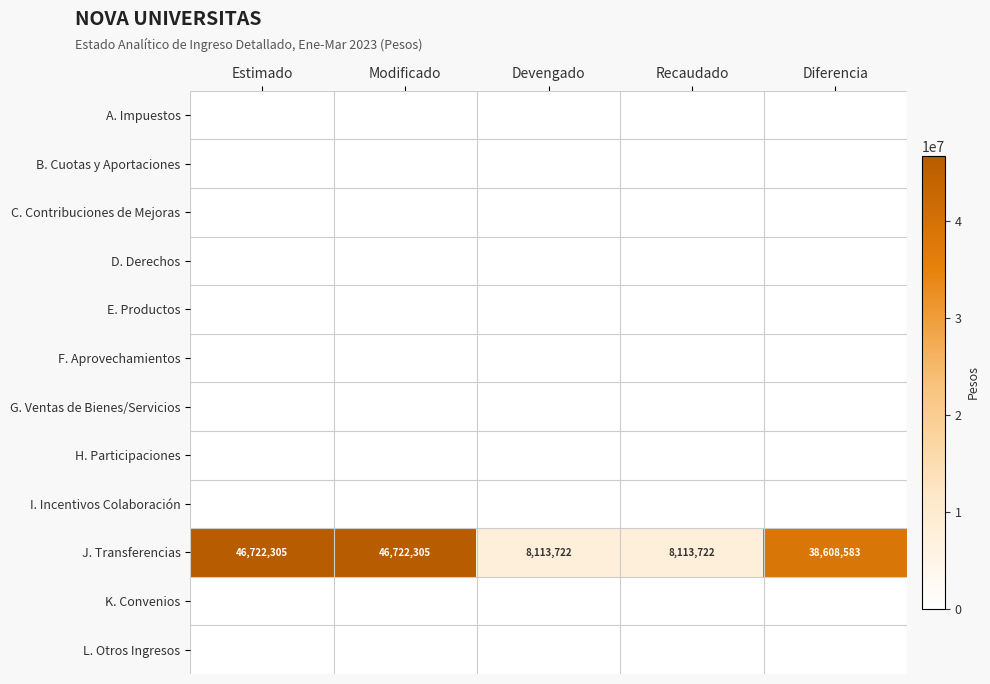

What is the difference between the maximum and second lowest values in the J. Transferencias series?

38608583